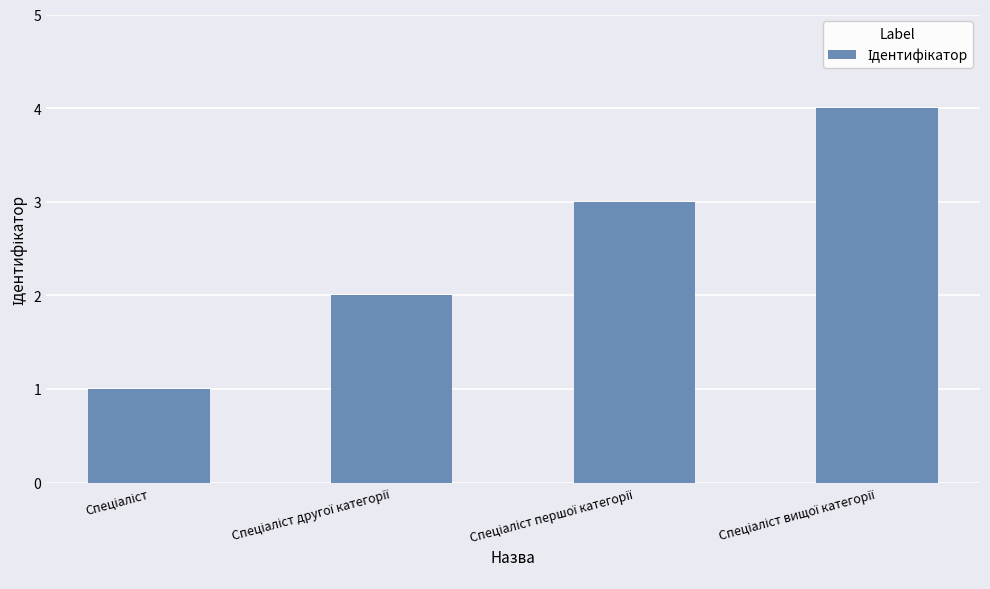

What is the smallest value displayed?

1